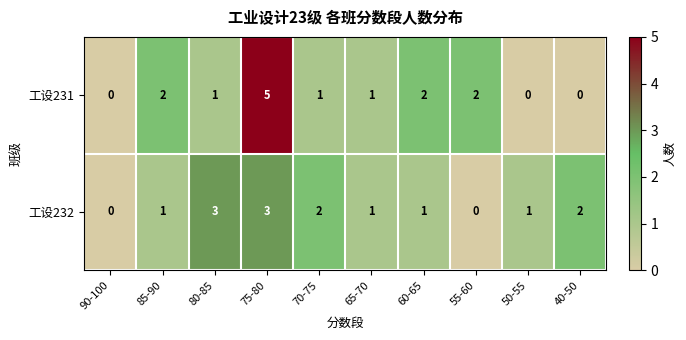

True or false: 工设232 has a value of 0 at 85-90.

False